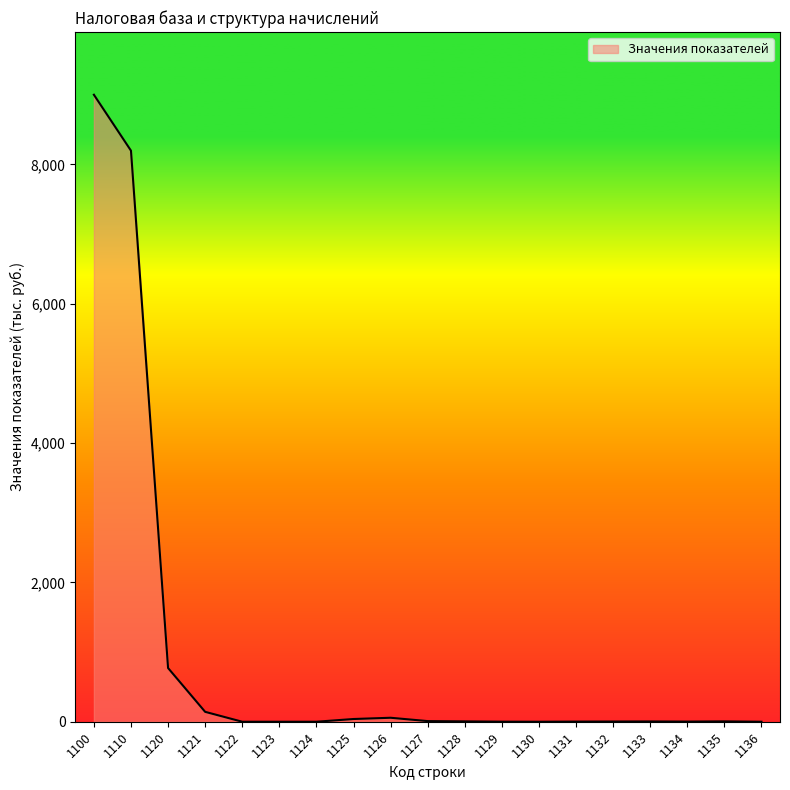

What is the difference between the maximum and minimum values?

9001